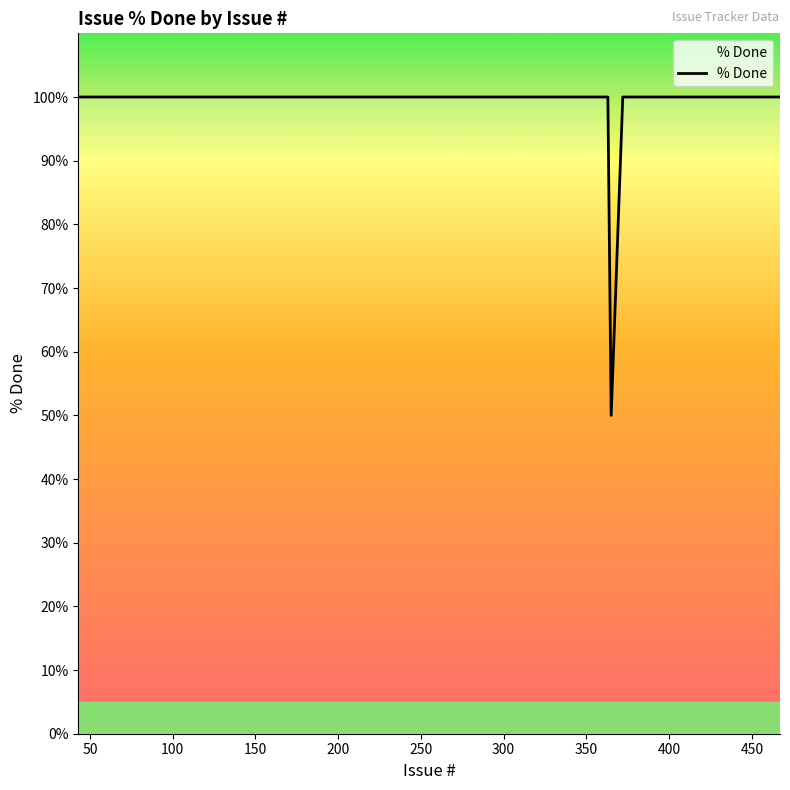

What is the maximum value shown in the chart?

100